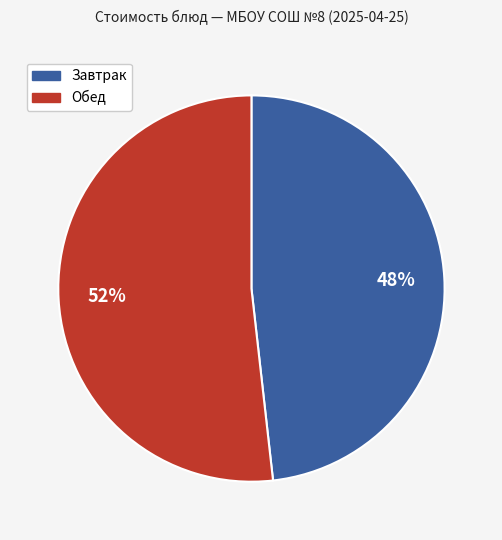

Rank the categories by value from highest to lowest.

Обед, Завтрак